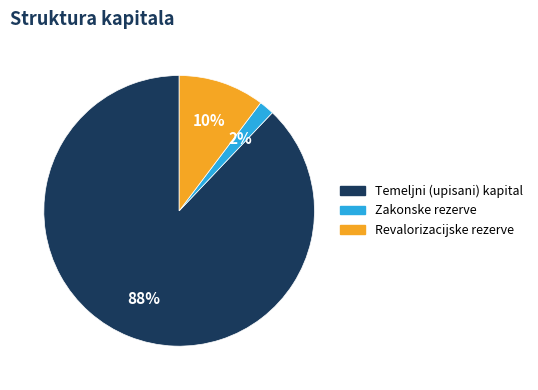

Which has a higher value, Temeljni (upisani) kapital or Zakonske rezerve?

Temeljni (upisani) kapital